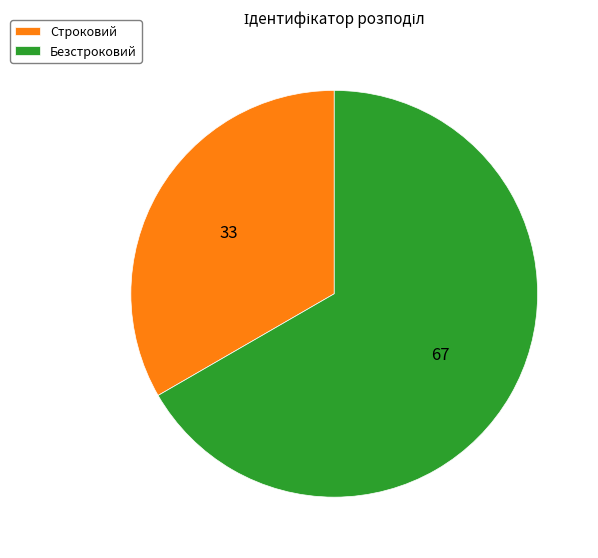

Is it true that Безстроковий is 58% of the pie?

False